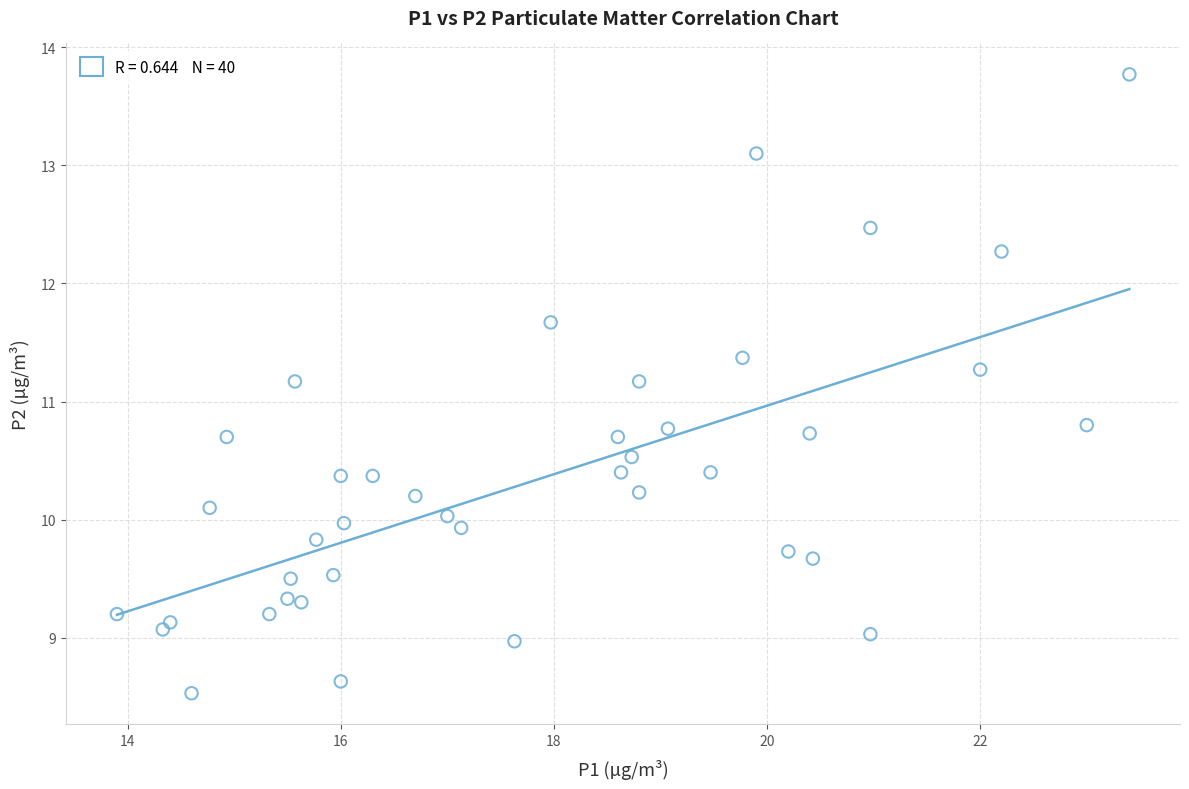

What is the range of Y values (max minus min)?

5.2